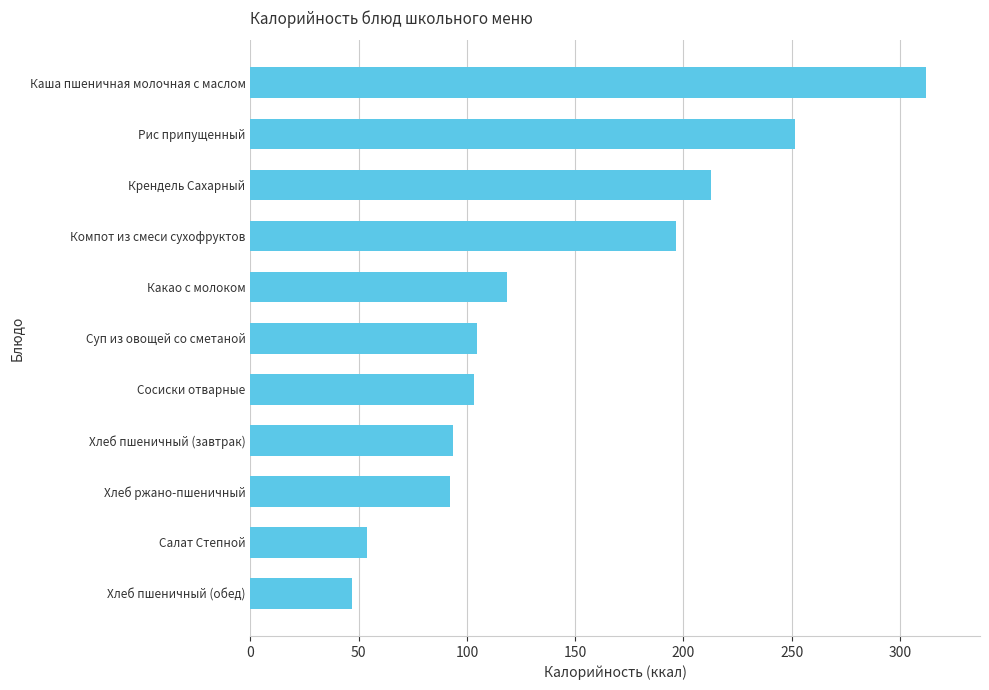

Reading bottom to top, what are all the values shown in this chart?

Хлеб пшеничный (обед)=46.8	Салат Степной=54.1	Хлеб ржано-пшеничный=92.0	Хлеб пшеничный (завтрак)=93.5	Сосиски отварные=103.4	Суп из овощей со сметаной=104.8	Какао с молоком=118.6	Компот из смеси сухофруктов=196.4	Крендель Сахарный=212.6	Рис припущенный=251.6	Каша пшеничная молочная с маслом=312.0